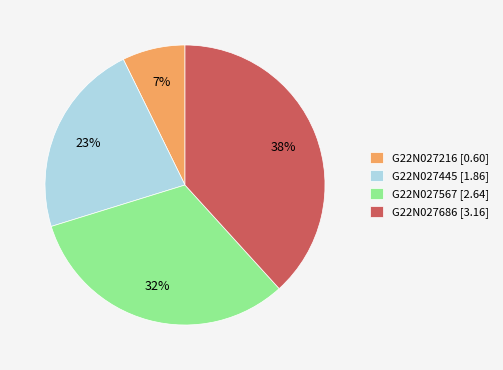

Which category has the biggest portion of the pie?

G22N027686 [3.16]